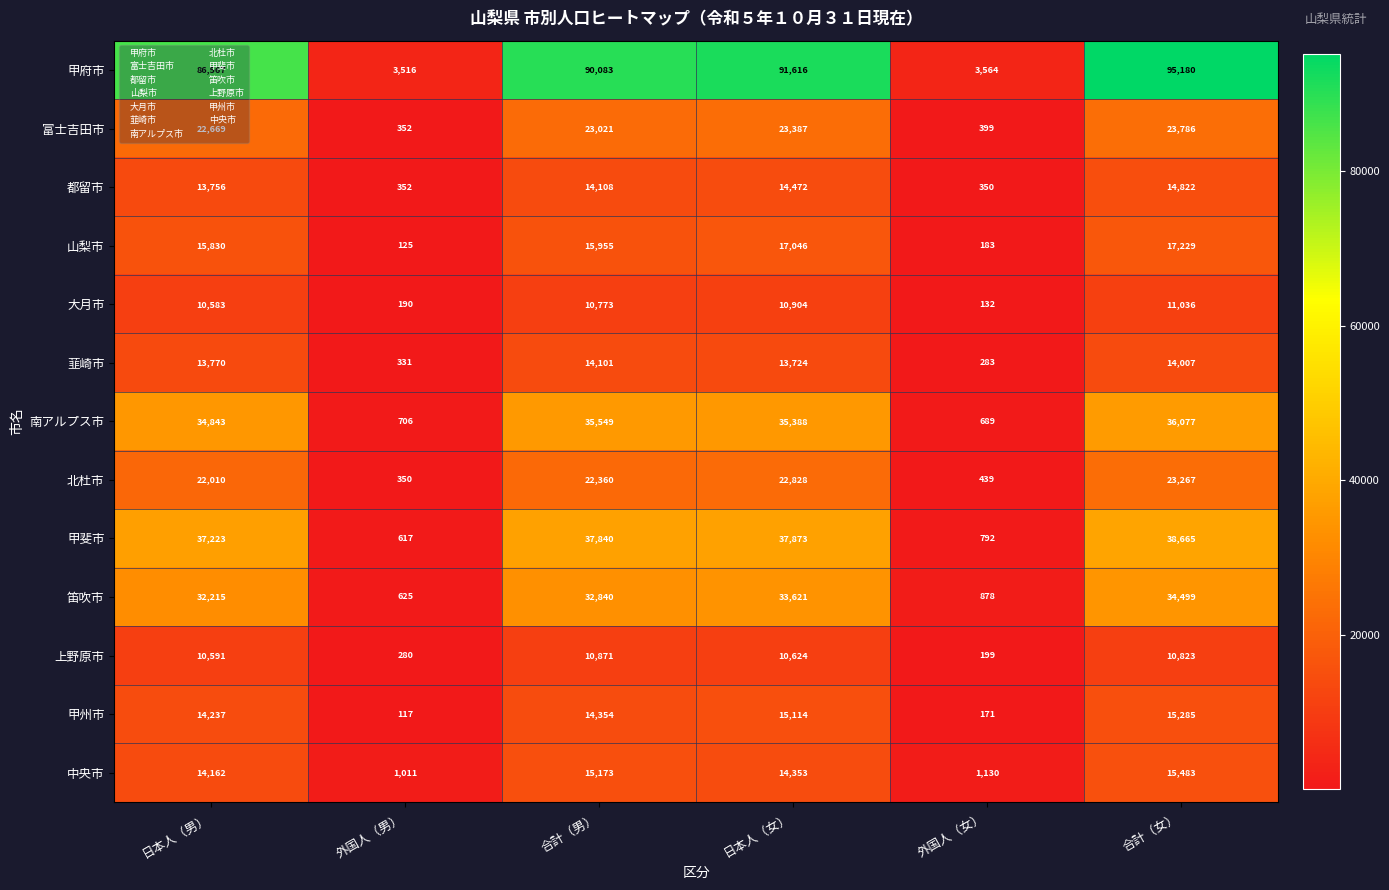

What is the spread (max minus min) of values at 日本人（女）?

80992